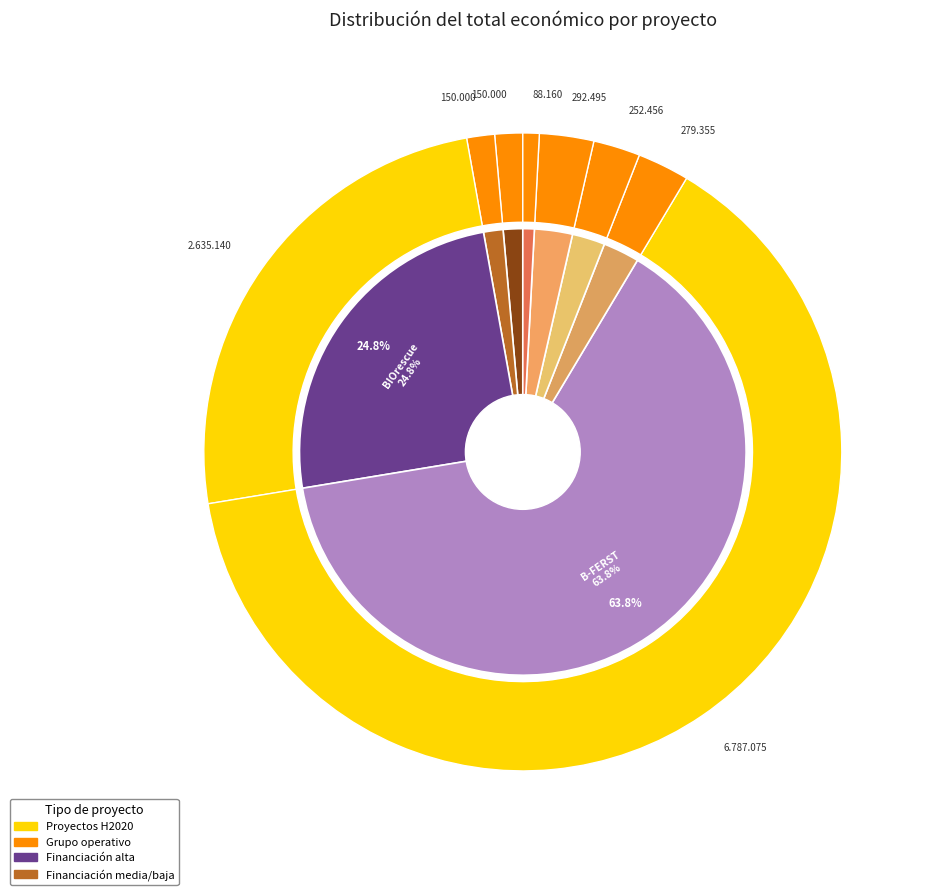

The OLIVE4FUTURE slice represents 3% of the pie. True or false?

True